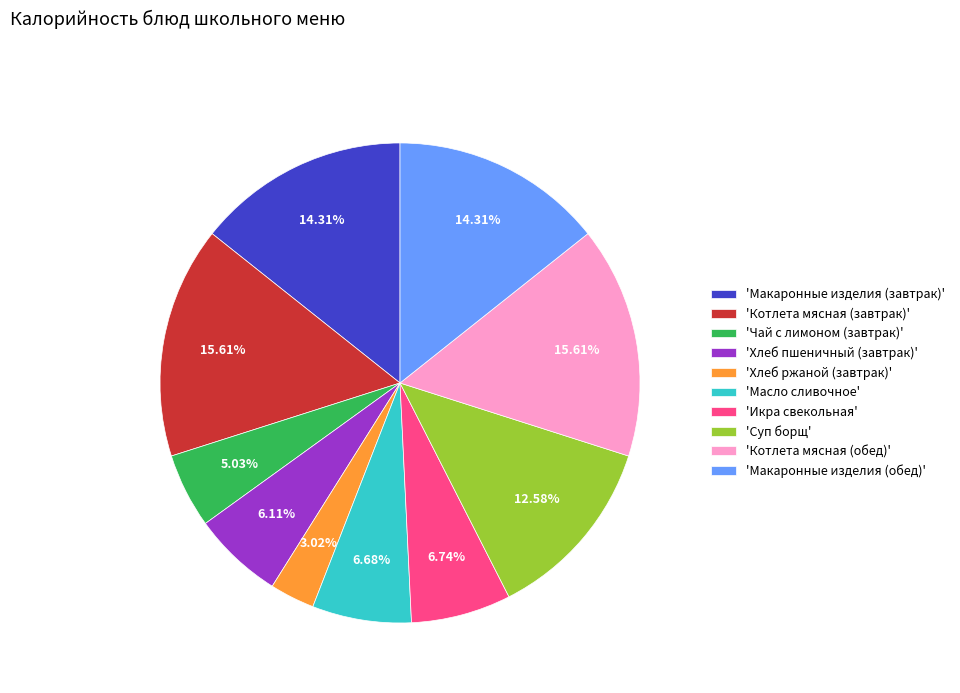

Combined, do 'Котлета мясная (обед)' and 'Суп борщ' account for over 50%?

No